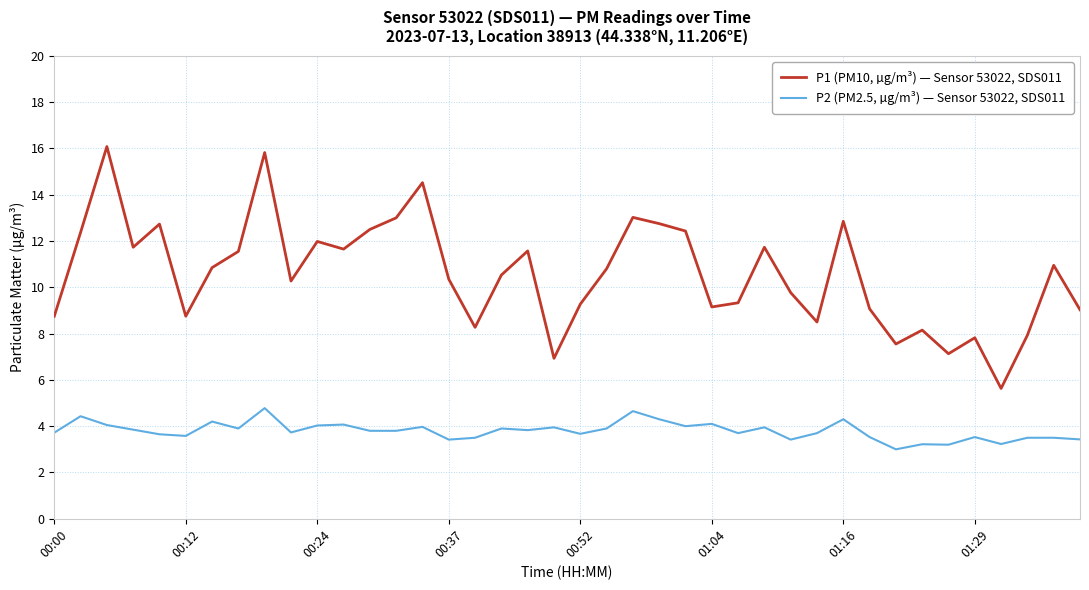

Which series has the largest total across all categories?

P1 (PM10, µg/m³) — Sensor 53022, SDS011